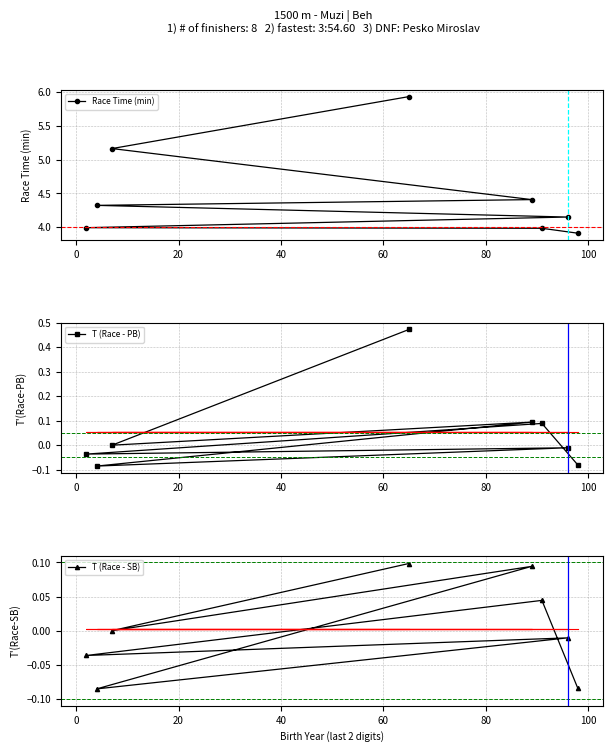

Does the chart display data point markers on the line(s)?

Yes